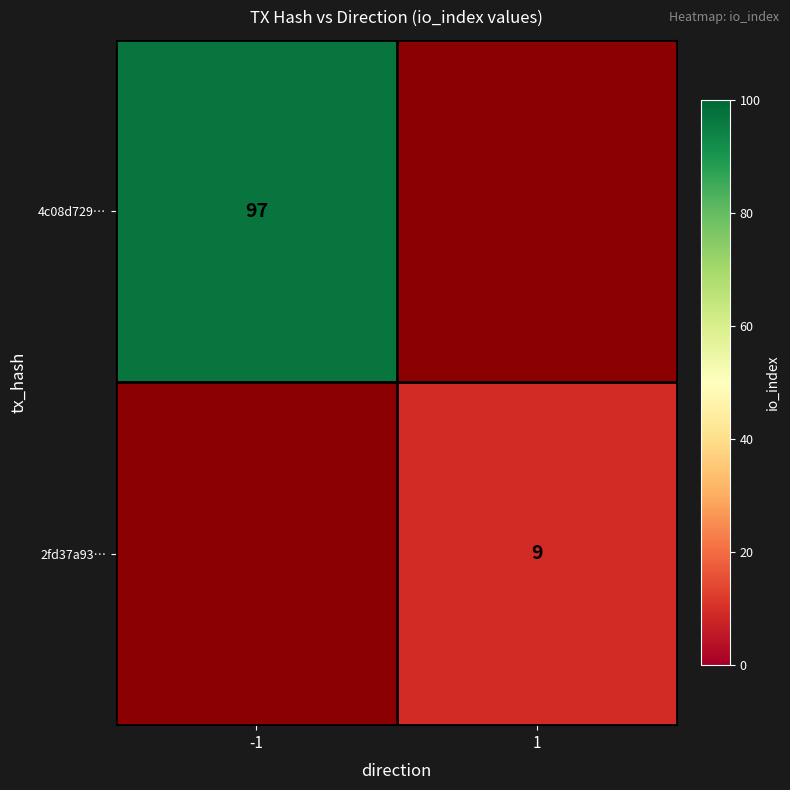

True or false: 4c08d729… has a value of 97 at -1.

True